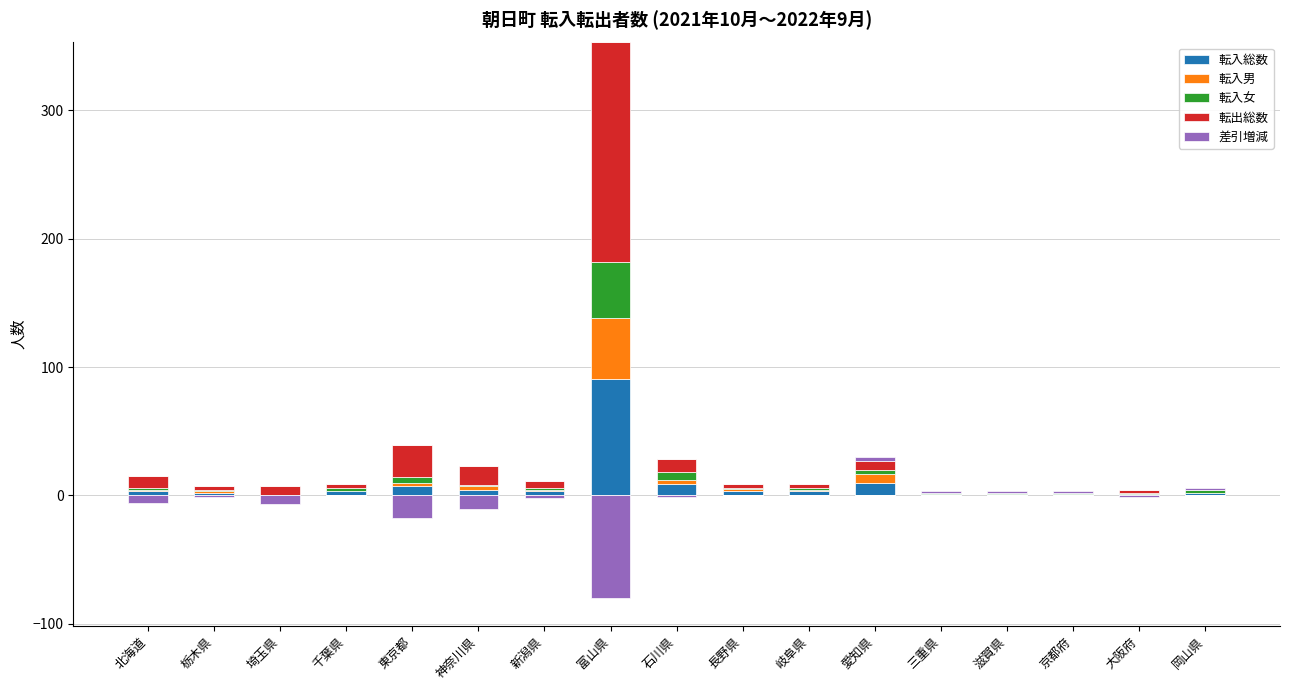

What is the difference between the 転入女 values at 愛知県 and 北海道?

1